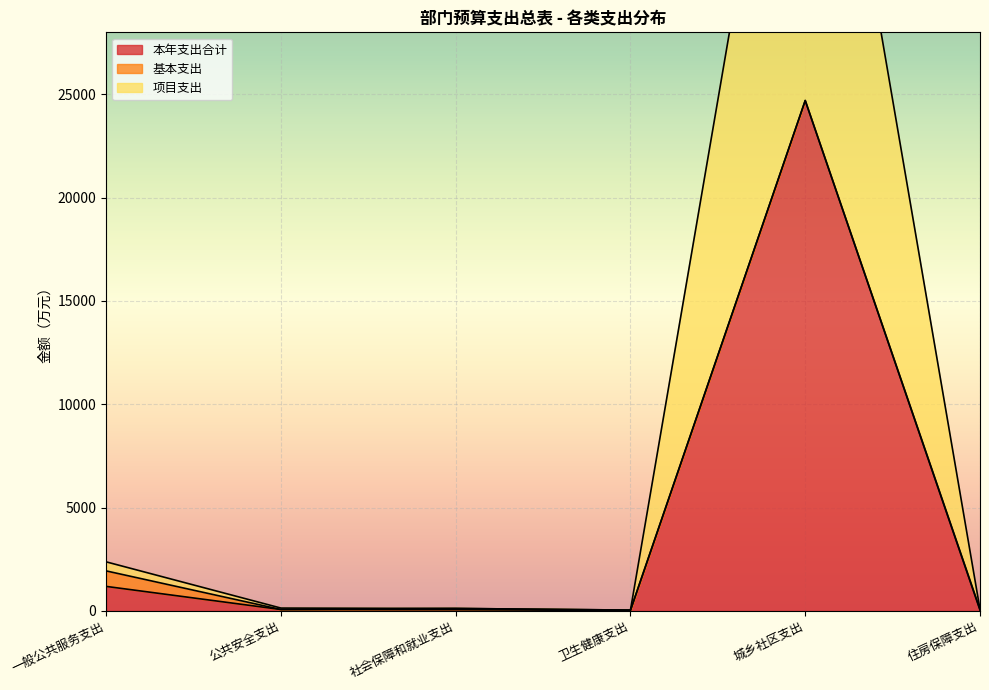

At which label is 本年支出合计 closest to 12361?

一般公共服务支出